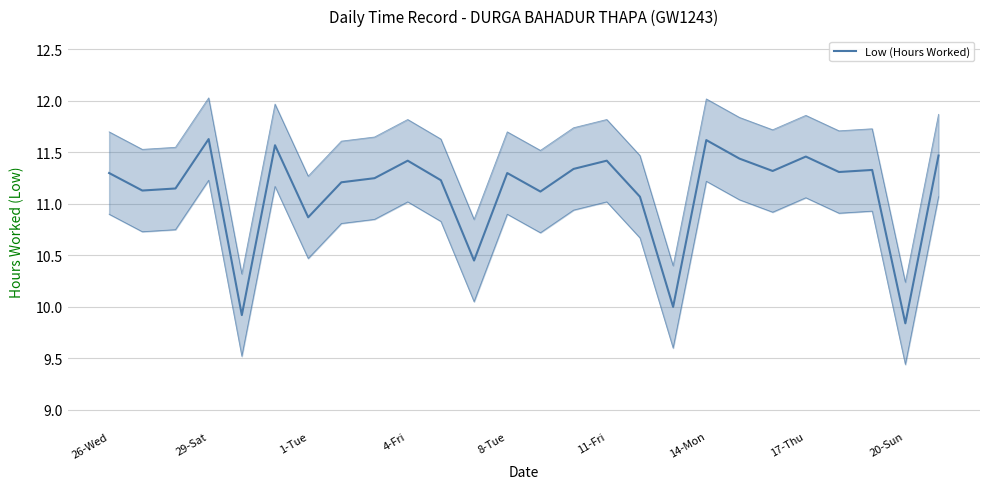

What is the sum of all values?

289.2